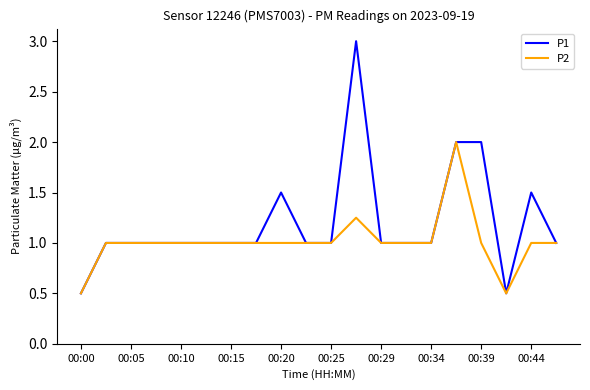

List the series in order of their peak value, lowest first.

P2, P1